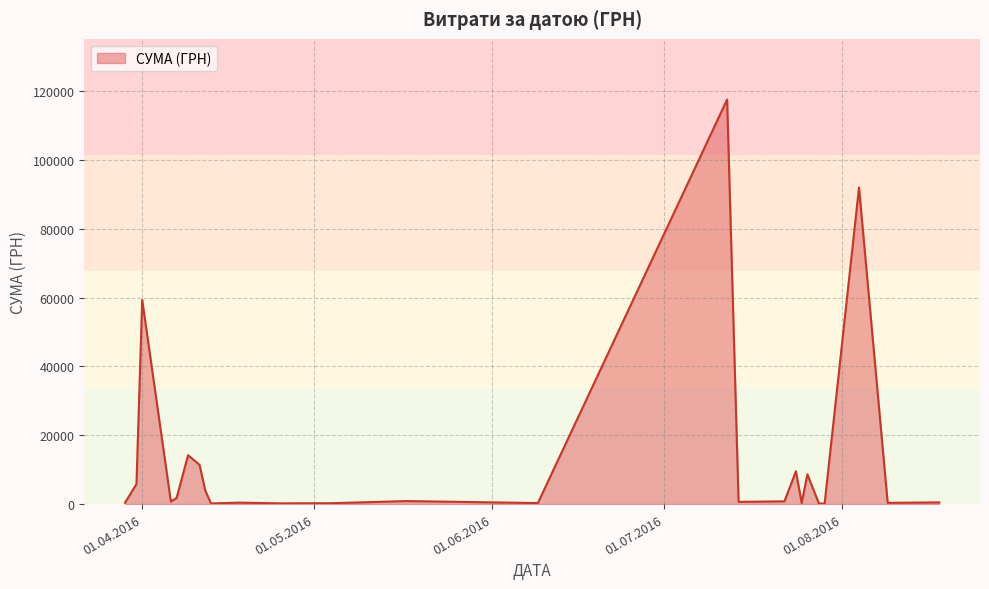

What is the smallest value displayed?

97.8